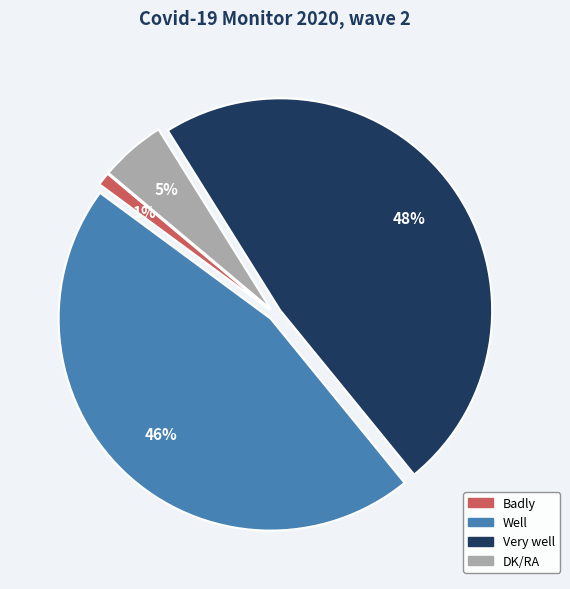

True or false: Badly accounts for 11% of the total.

False